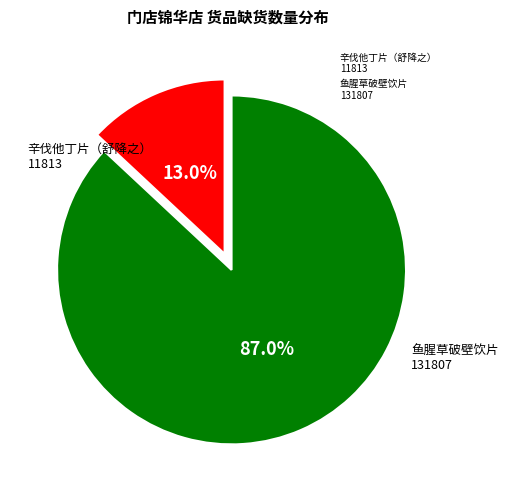

What is the total percentage of 鱼腥草破壁饮片 131807 and 辛伐他丁片（舒降之） 11813?

100.0%